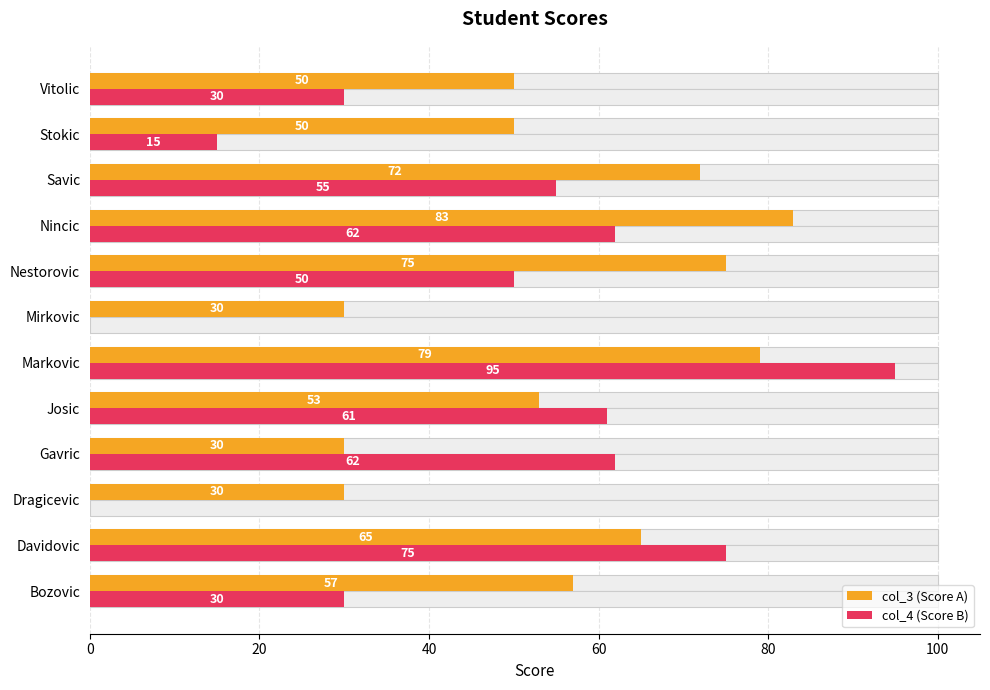

Count the number of categories in the chart.

12